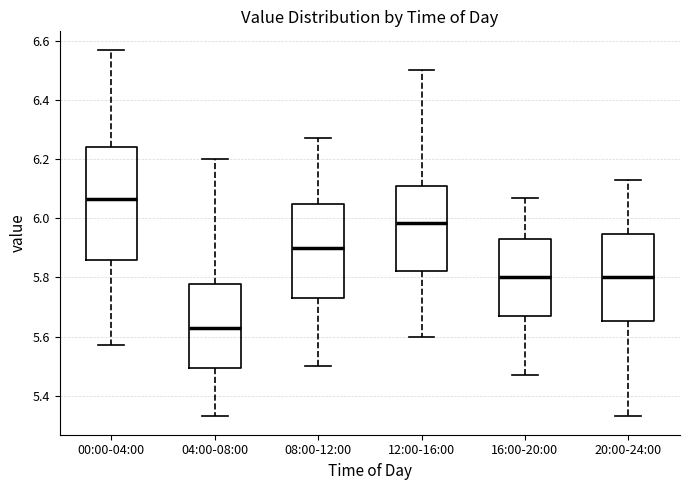

Reading left to right, read every box against the y-axis: the position of its median line, the range the box covers, and the ends of its whiskers. The values are not printed on the chart, so give them approximately, as read against the axis.

00:00-04:00: median 6.06, box 5.86 to 6.24, whiskers 5.58 to 6.58
04:00-08:00: median 5.64, box 5.50 to 5.78, whiskers 5.34 to 6.20
08:00-12:00: median 5.90, box 5.74 to 6.04, whiskers 5.50 to 6.28
12:00-16:00: median 5.98, box 5.82 to 6.10, whiskers 5.60 to 6.50
16:00-20:00: median 5.80, box 5.68 to 5.94, whiskers 5.48 to 6.08
20:00-24:00: median 5.80, box 5.66 to 5.94, whiskers 5.34 to 6.14